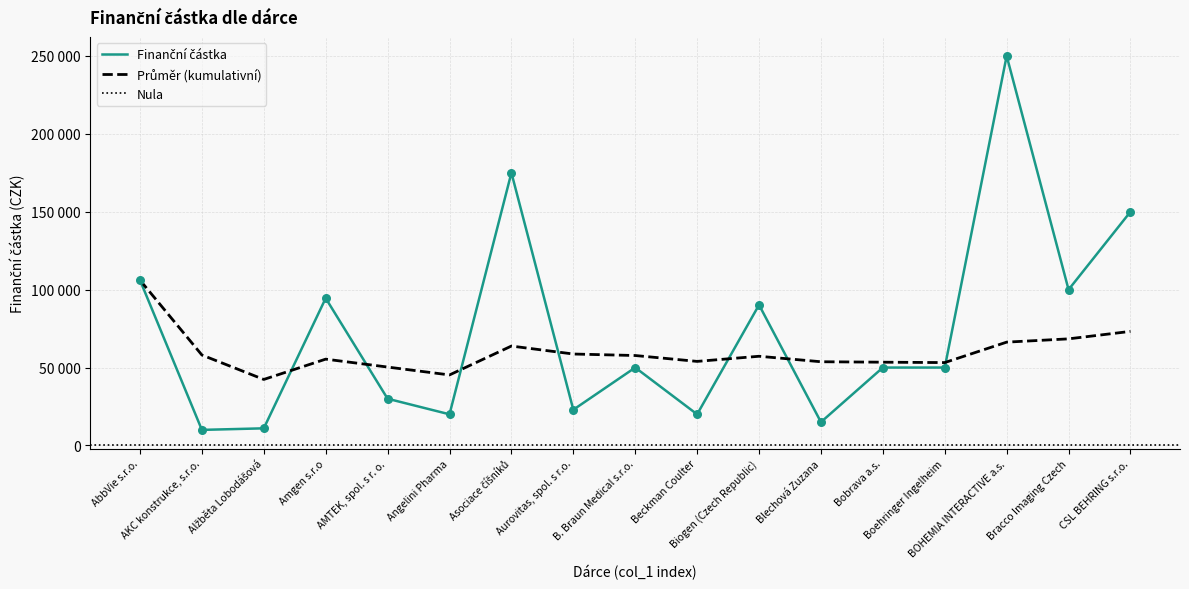

Which has a higher value, AKC konstrukce, s.r.o. or CSL BEHRING s.r.o.?

CSL BEHRING s.r.o.